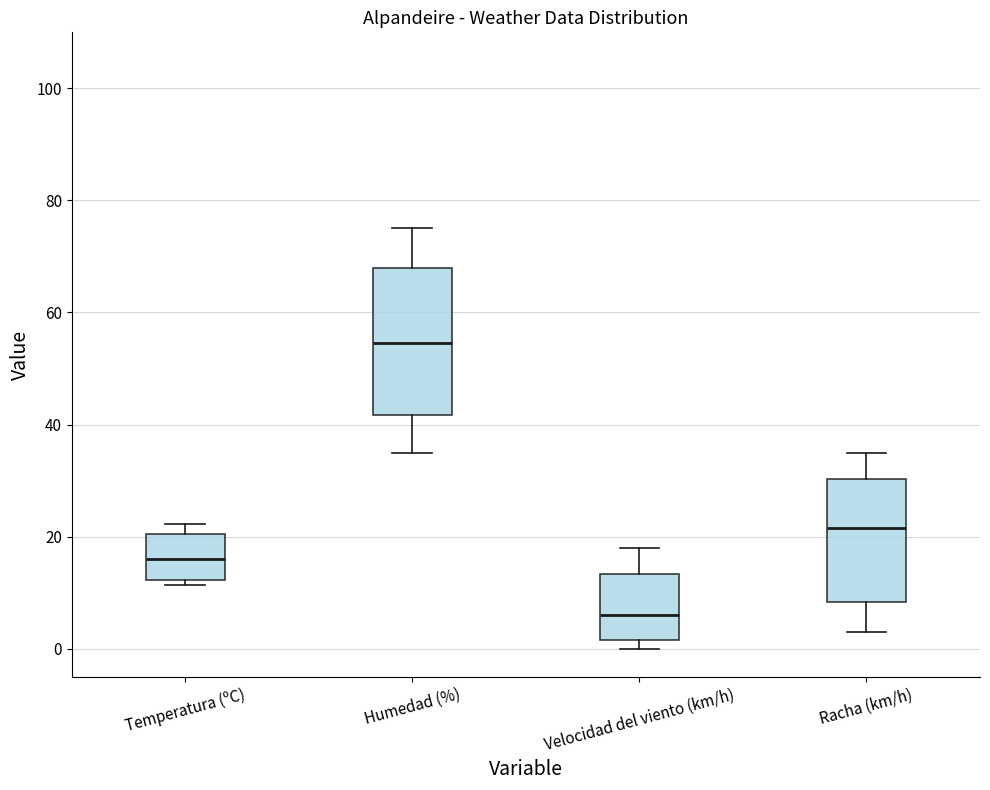

Which box's median line is the lowest?

Velocidad del viento (km/h)